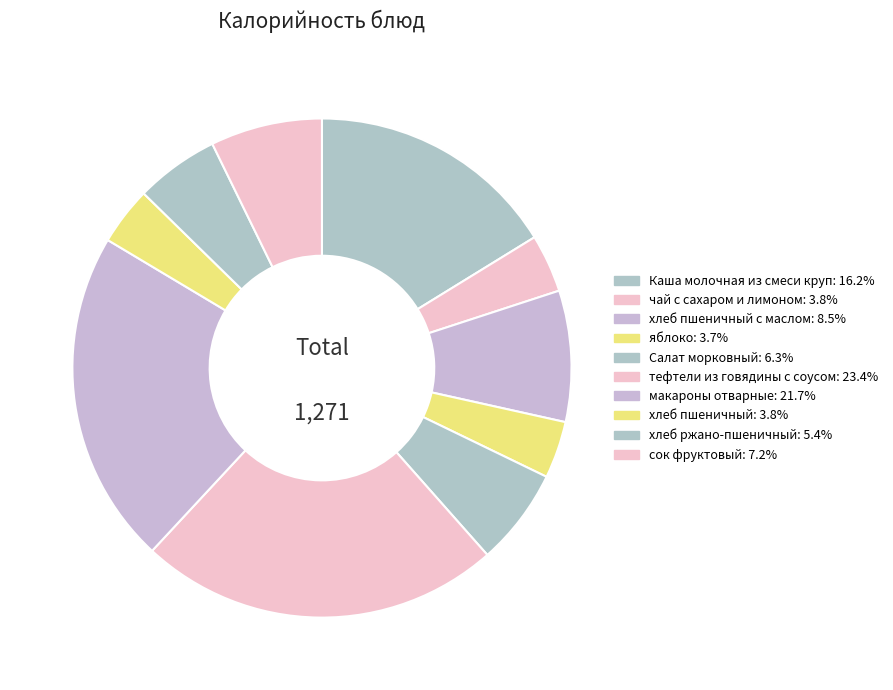

To the nearest percent, what is the average slice percentage?

10%